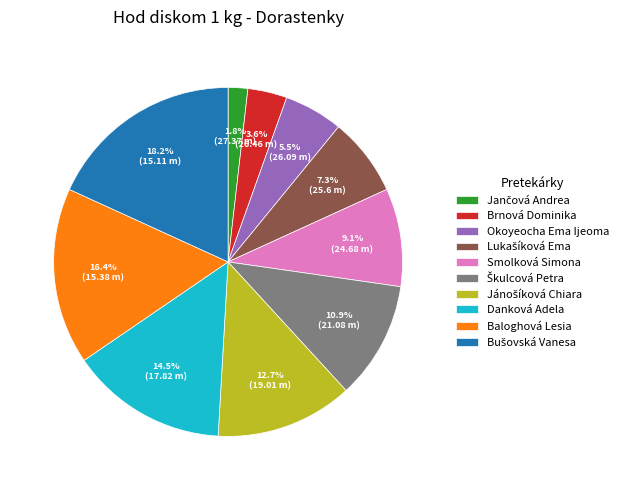

Approximately how many times larger is the value at Smolková Simona compared to Baloghová Lesia?

0.6